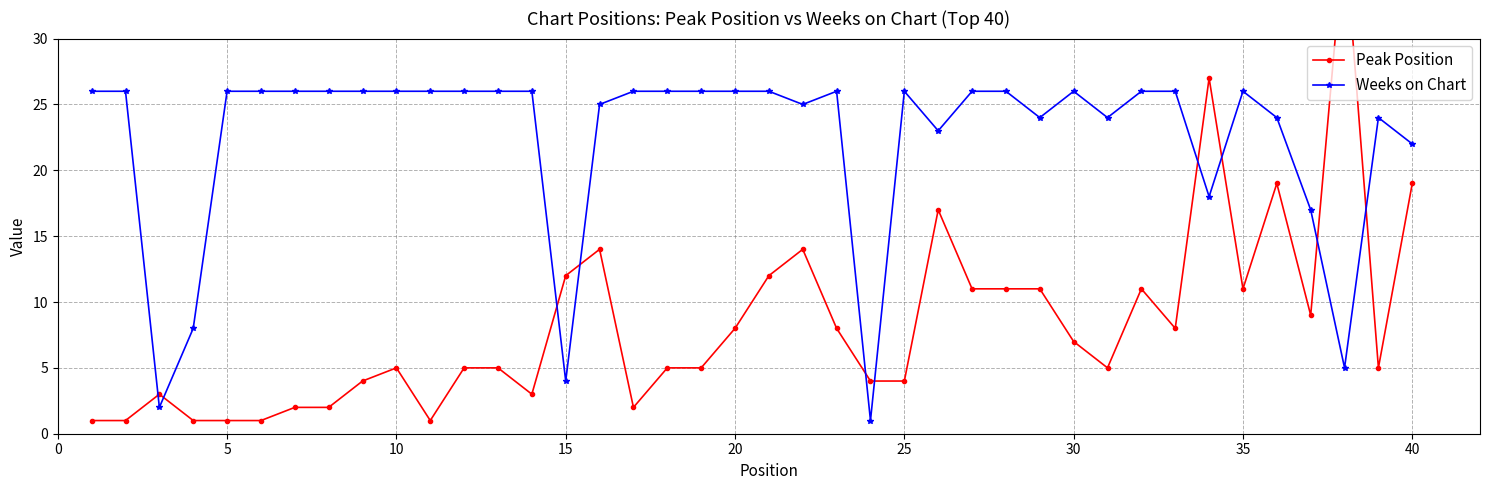

Which series has the largest total across all categories?

Weeks on Chart